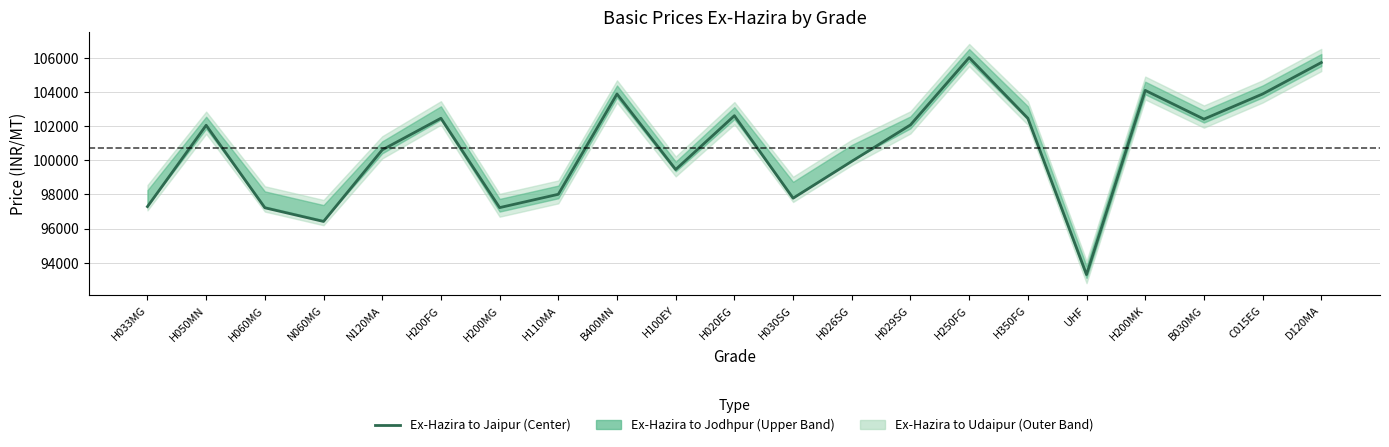

What is the value of the 11th point from the left?

102608